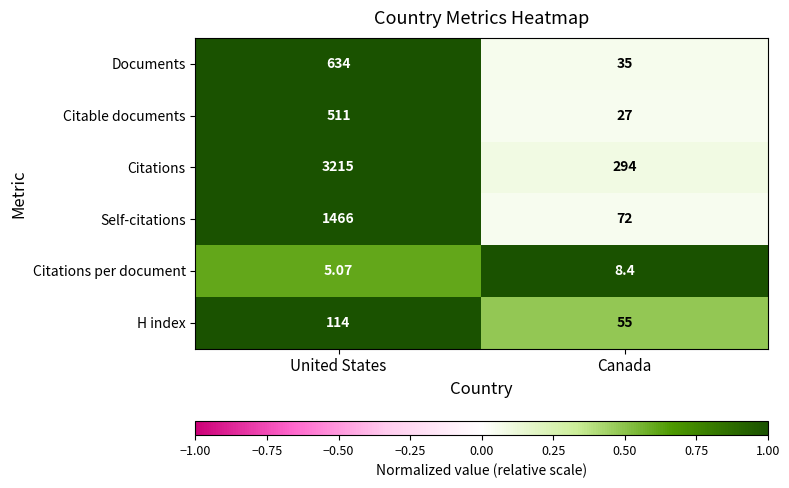

Where is Citations nearest to the value 1754?

Canada